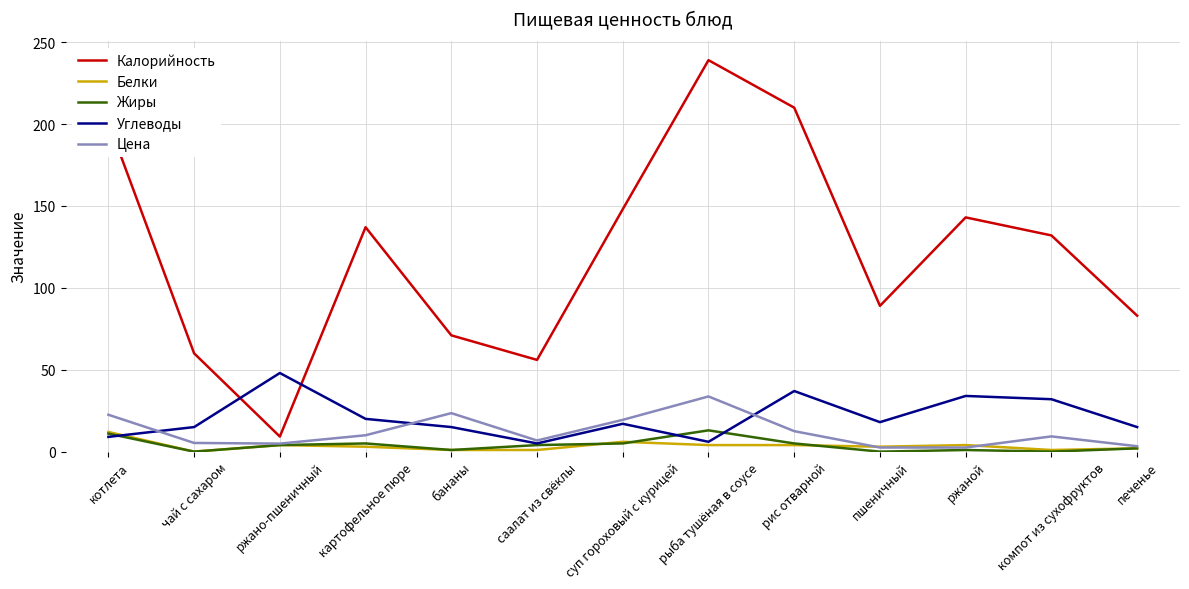

Which category has the lowest value in the Калорийность series?

ржано-пшеничный